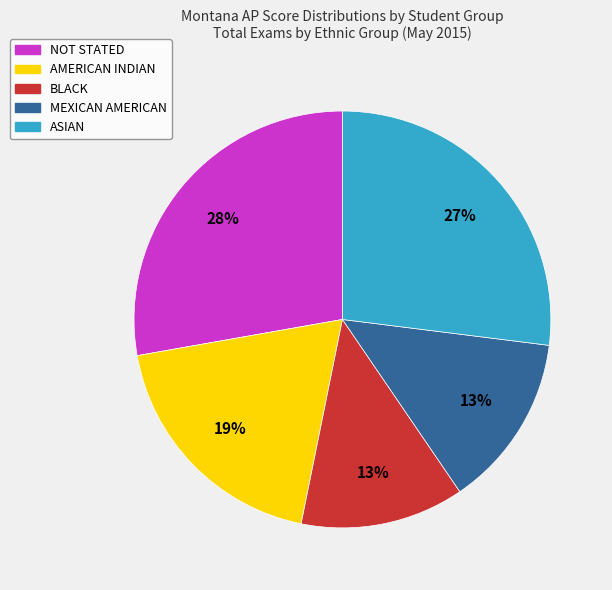

Which slice is the largest?

NOT STATED